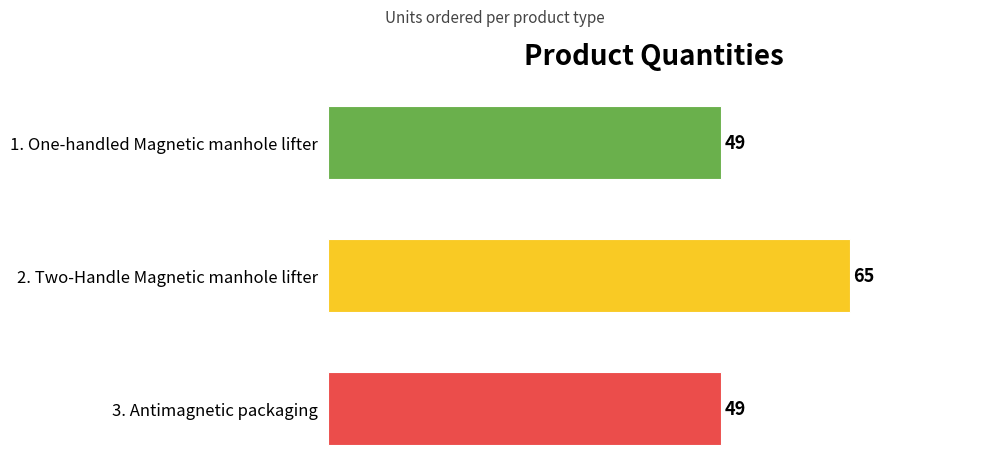

The chart shows a value of 31 at 2. Two-Handle Magnetic manhole lifter. True or false?

False